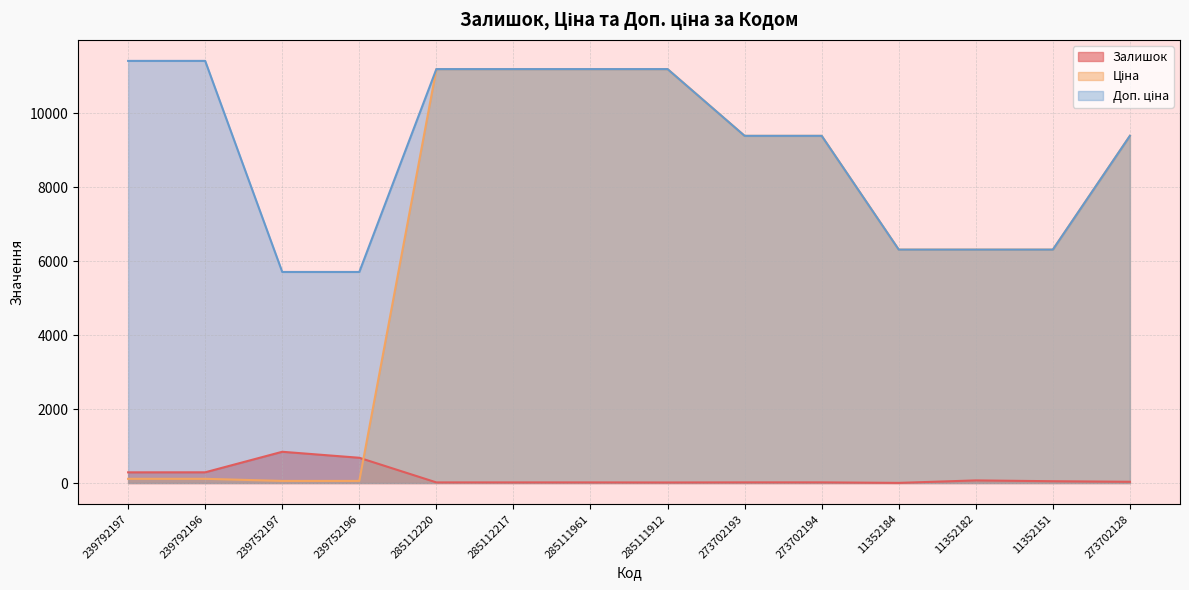

Reading left to right, extract all data points from this chart.

Залишок: 239792197=289.0	239792196=290.0	239752197=845.0	239752196=683.0	285112220=17.0	285112217=17.0	285111961=17.0	285111912=15.0	273702193=18.0	273702194=18.0	11352184=4.0	11352182=71.0	11352151=49.0	273702128=34.0
Ціна: 239792197=114.1	239792196=114.1	239752197=57.0	239752196=57.0	285112220=11188.2	285112217=11188.2	285111961=11188.2	285111912=11188.2	273702193=9384.0	273702194=9384.0	11352184=6308.8	11352182=6308.8	11352151=6308.8	273702128=9384.0
Доп. ціна: 239792197=11410.0	239792196=11410.0	239752197=5705.0	239752196=5705.0	285112220=11188.2	285112217=11188.2	285111961=11188.2	285111912=11188.2	273702193=9384.0	273702194=9384.0	11352184=6308.8	11352182=6308.8	11352151=6308.8	273702128=9384.0